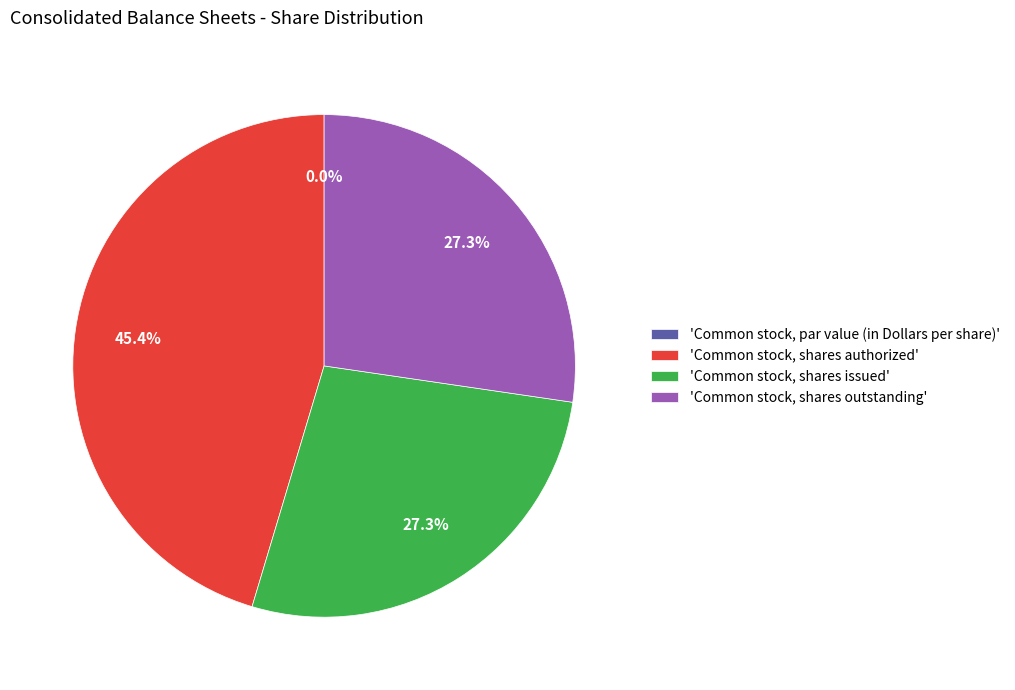

Between Common stock, shares authorized and Common stock, shares issued, which is larger?

Common stock, shares authorized